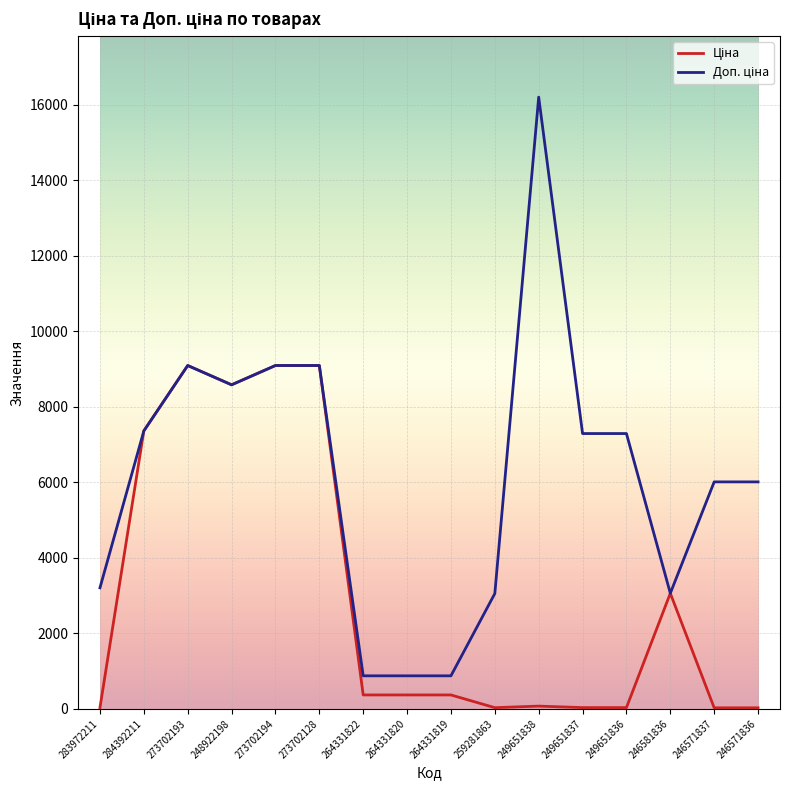

What is the spread (max minus min) of values at 264331819?

506.4